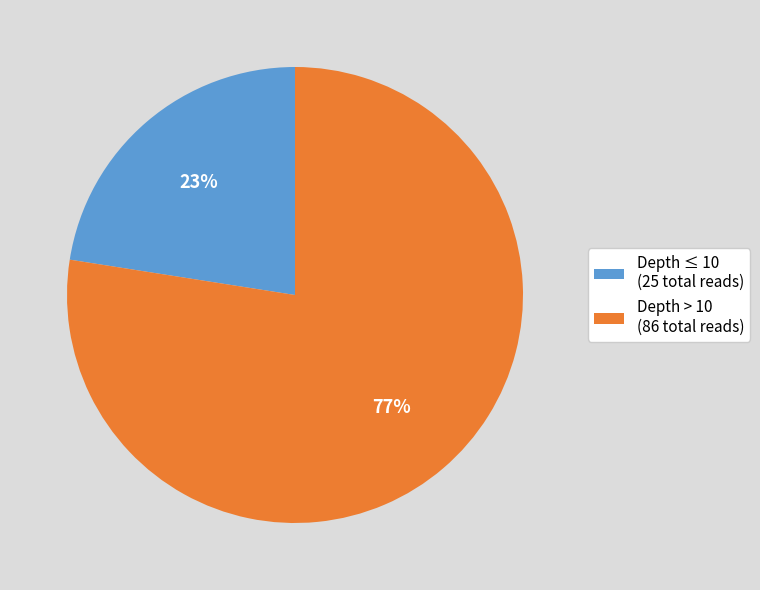

Approximately how many times larger is the value at Depth ≤ 10 (25 total reads) compared to Depth > 10 (86 total reads)?

0.3